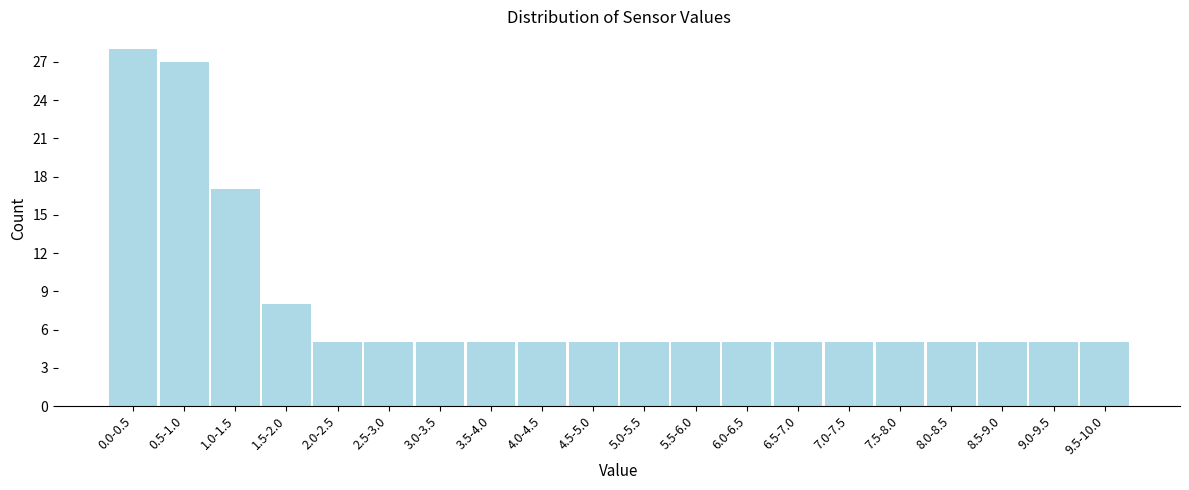

Reading left to right, what are all the values shown in this chart?

28	27	17	8	5	5	5	5	5	5	5	5	5	5	5	5	5	5	5	5